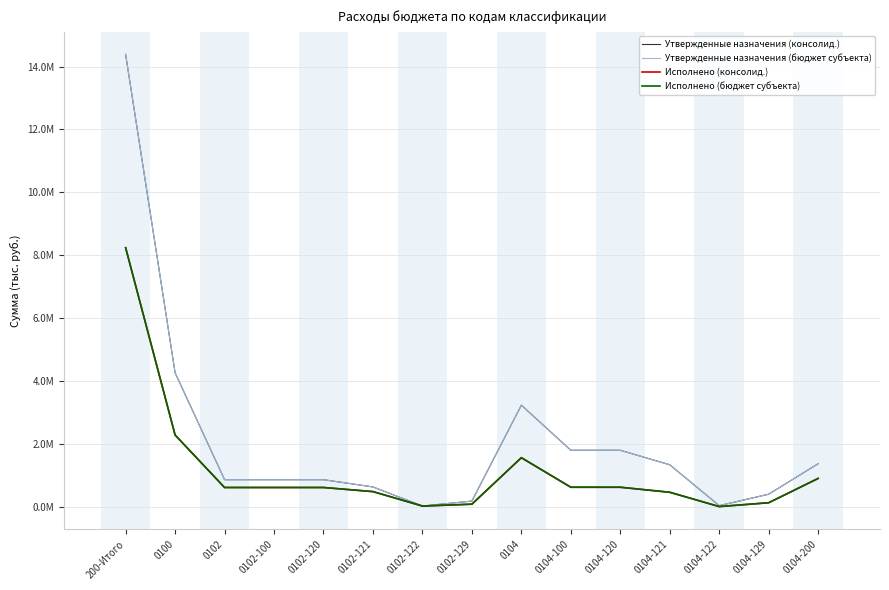

Is it true that Утвержденные назначения (бюджет субъекта) equals 4270637.0 at 0100?

True